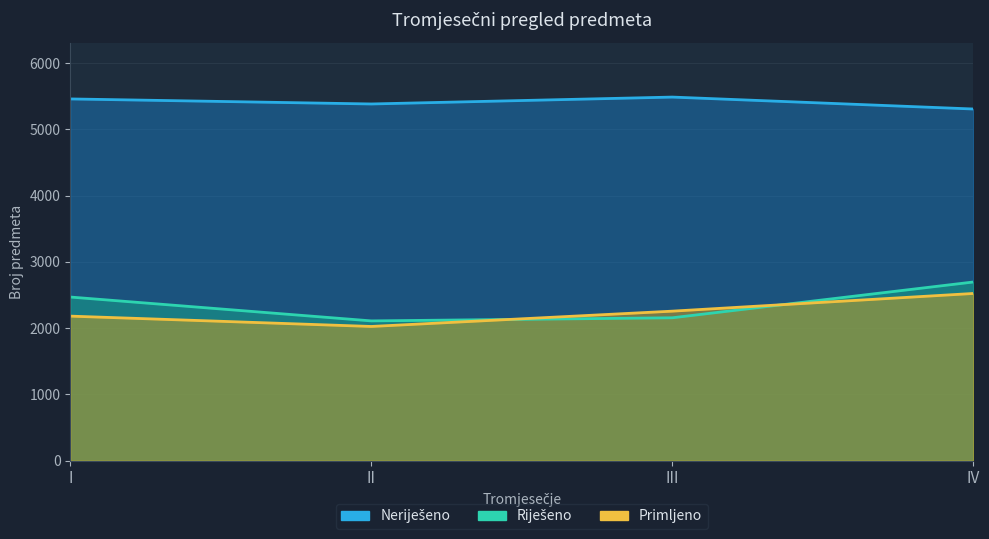

Reading left to right, list all the values displayed in this chart.

Riješeno: I=2469	II=2109	III=2156	IV=2696
Neriješeno: I=5458	II=5382	III=5486	IV=5306
Primljeno: I=2181	II=2025	III=2256	IV=2523